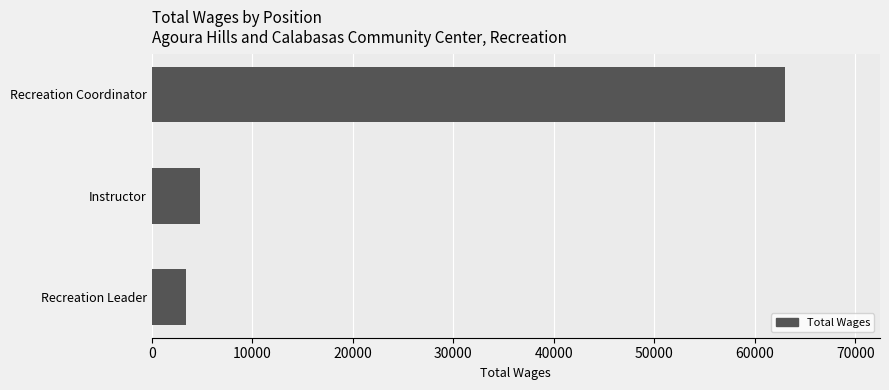

What is the smallest value displayed?

3362